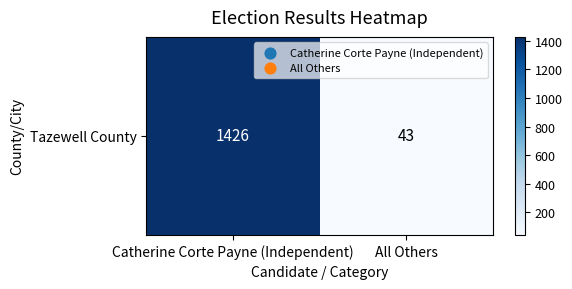

What is the smallest value displayed?

43